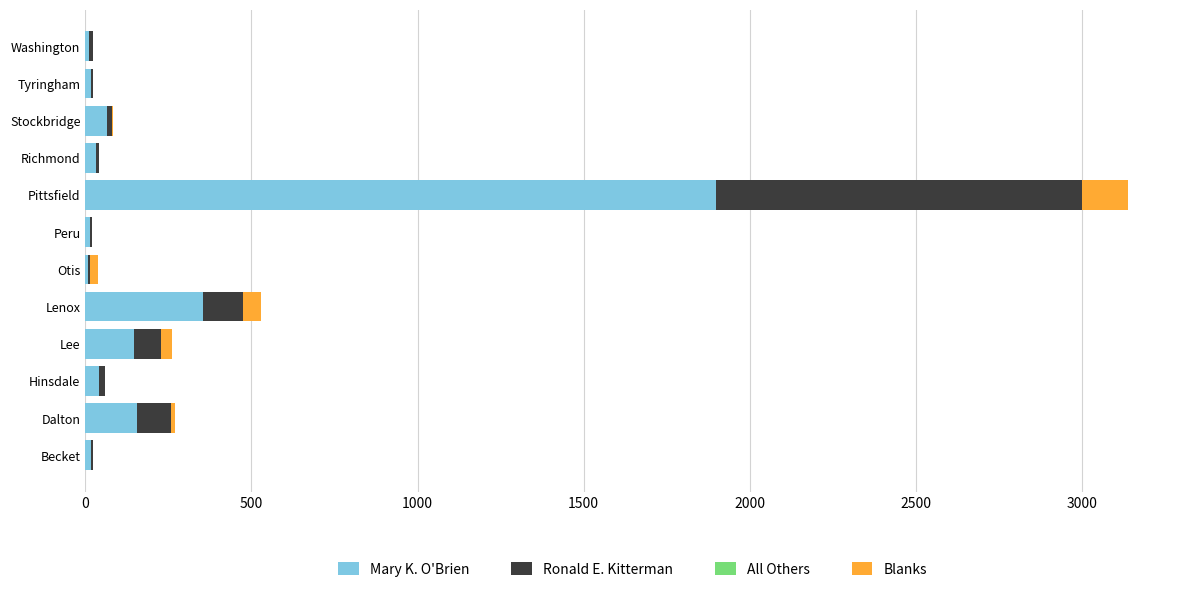

At which category is the sum across all series the highest?

Pittsfield